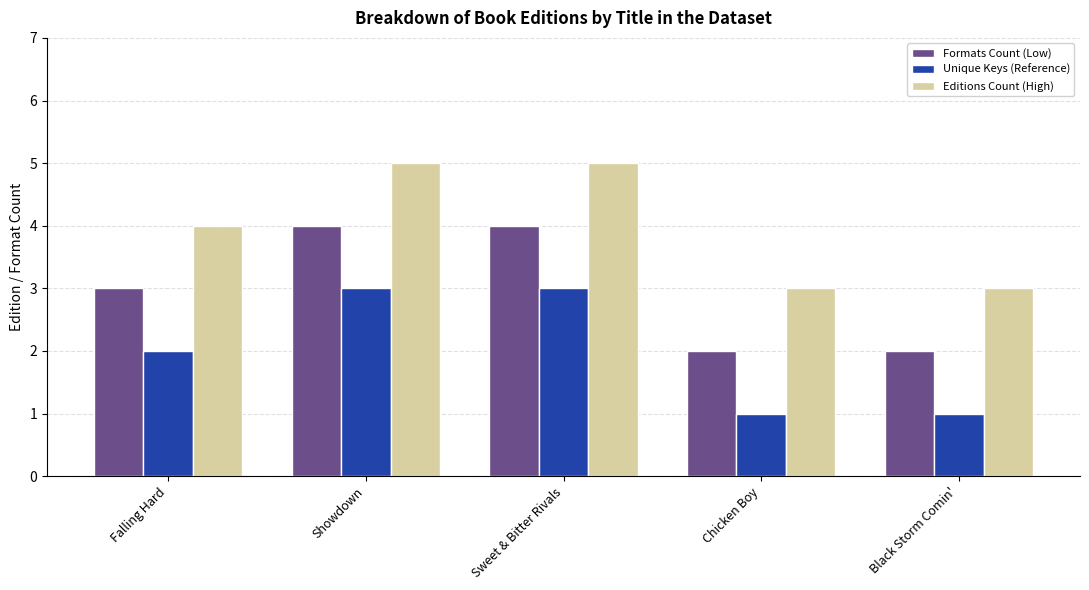

How many data points in Formats Count (Low) are less than 3?

2